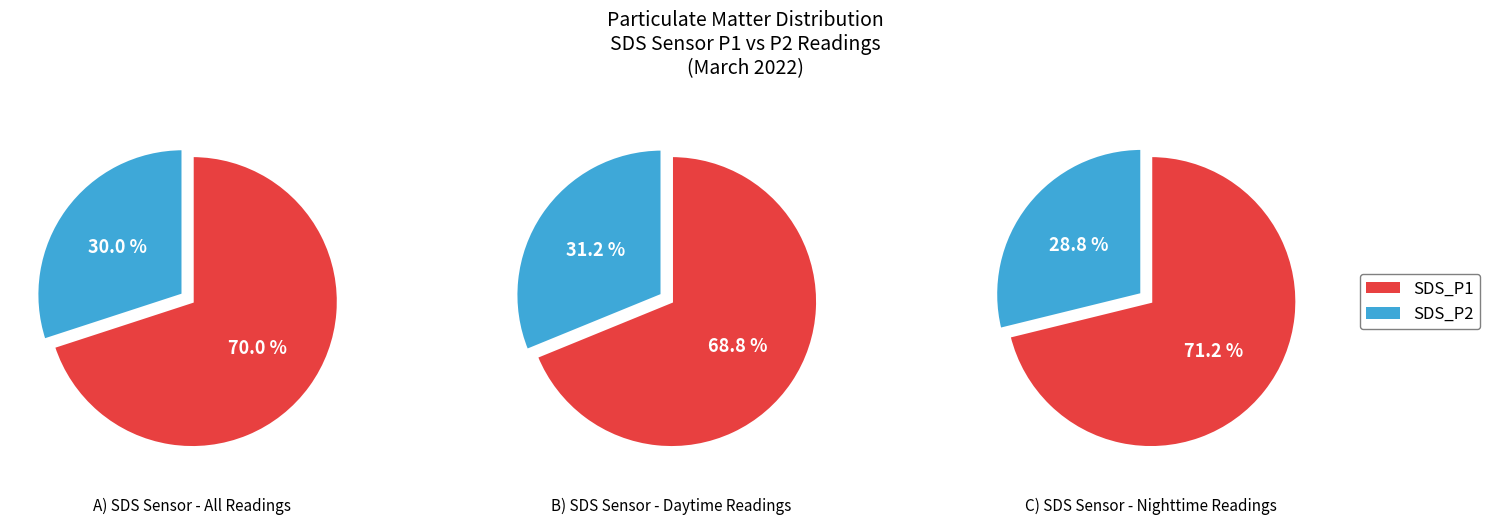

Is the sum of 4 and 34 greater than half?

No